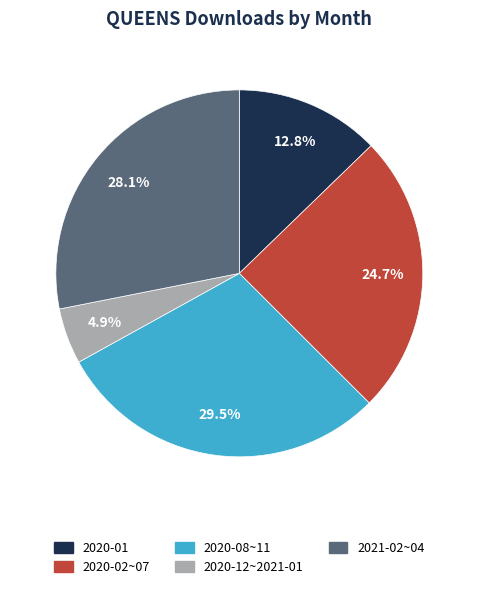

What portion of the pie excludes 2020-01?

87.2%